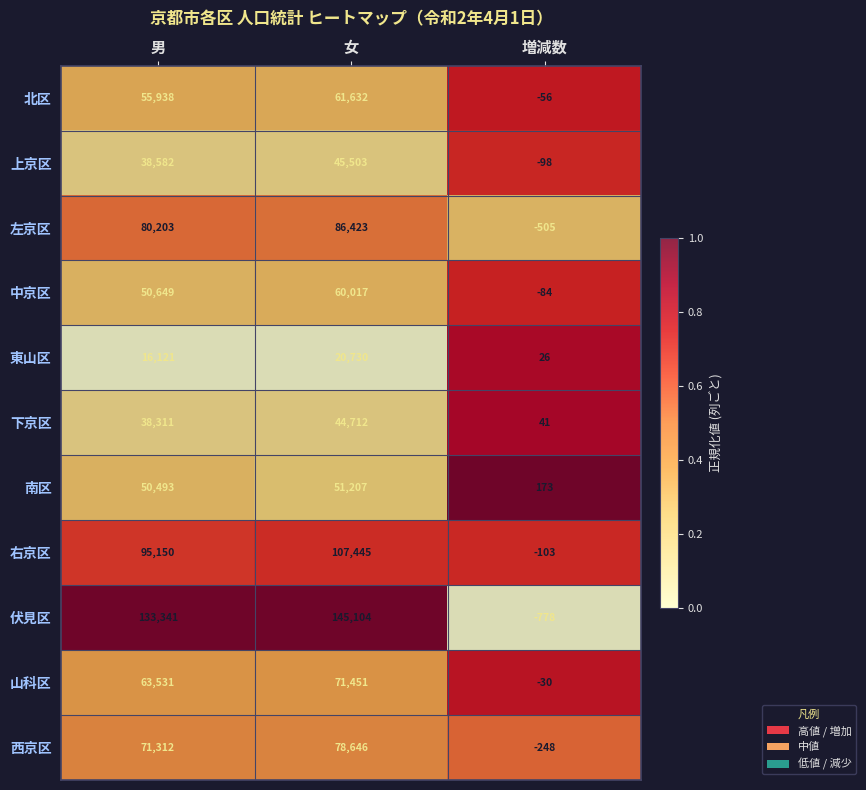

Is it true that 山科区 equals 63531 at 男?

True